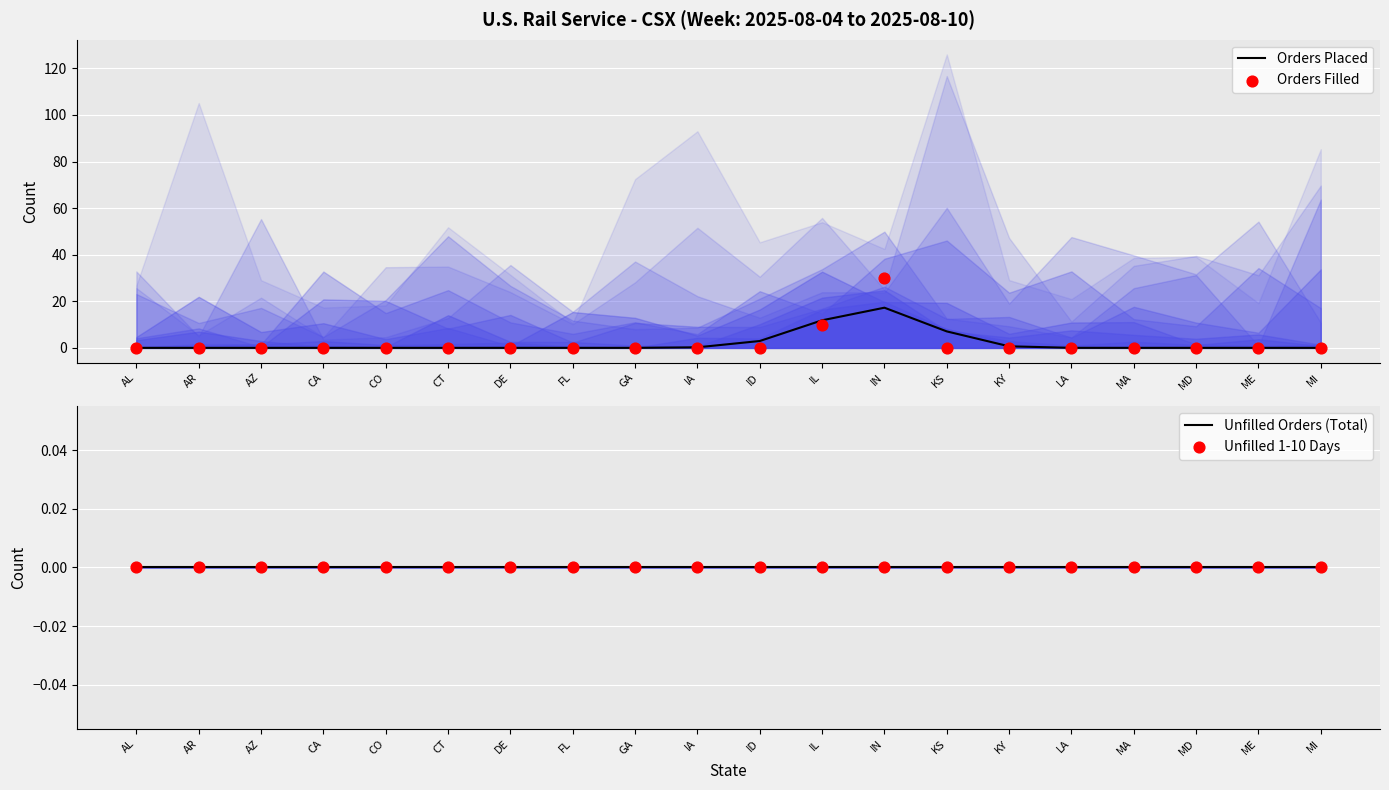

What are all the series names shown in the legend?

Orders Placed, Orders Filled, Unfilled Orders (Total), Unfilled 1-10 Days